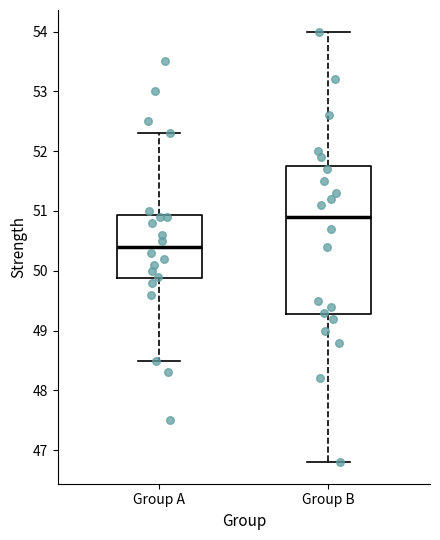

Comparing the boxes themselves (not the whiskers), which one is the tallest?

Group B